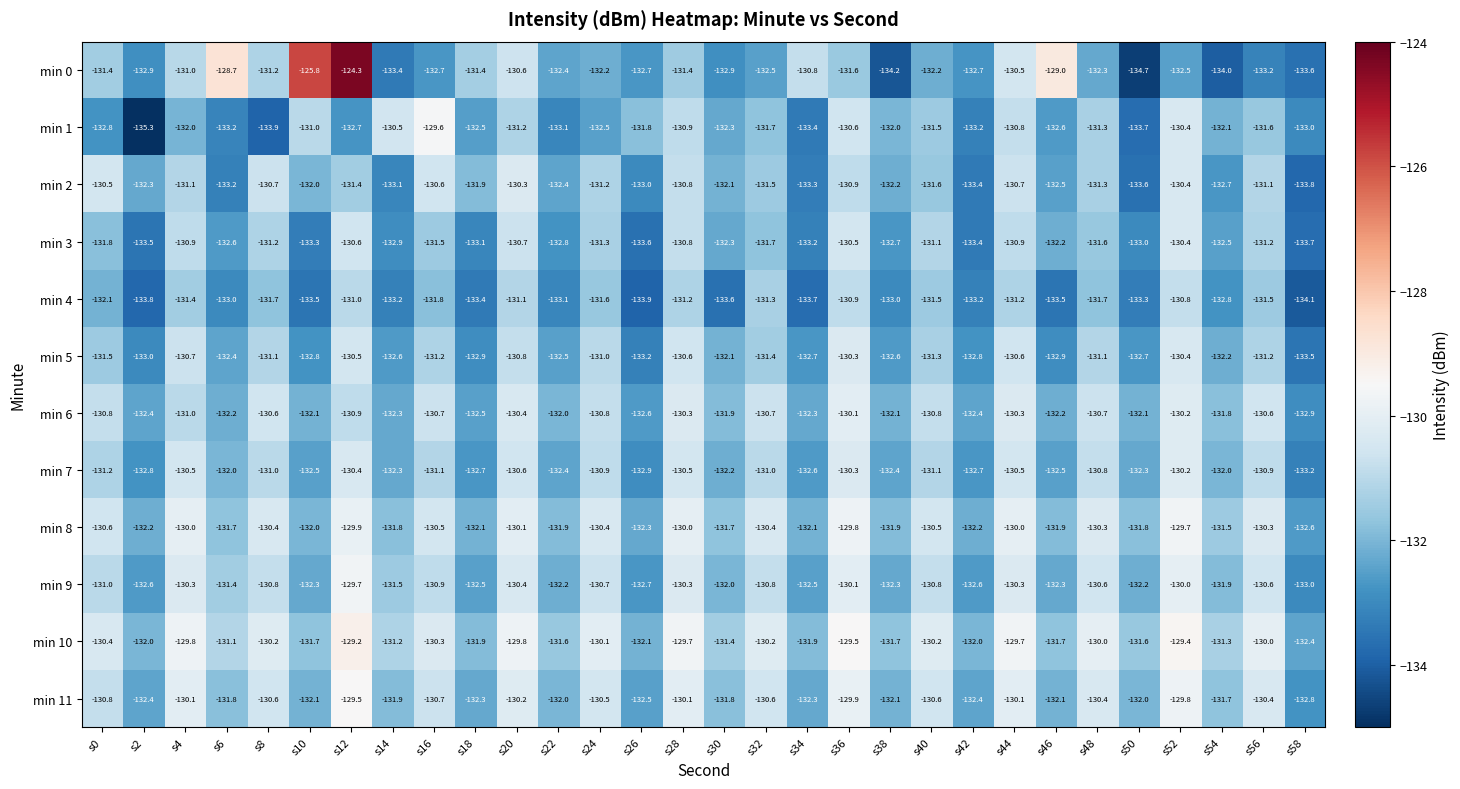

Which series has the largest total across all categories?

min 10